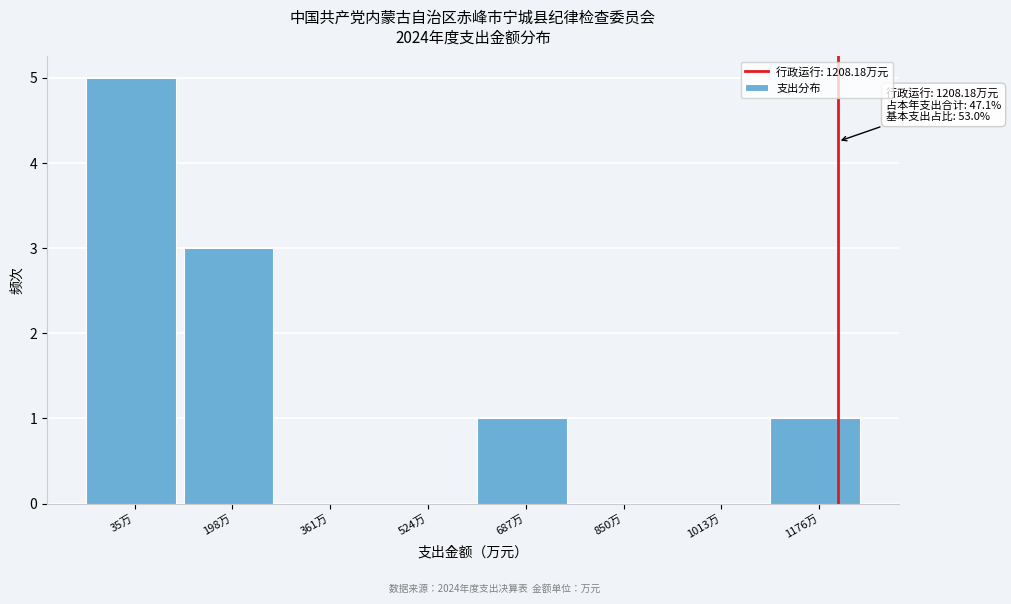

Which range on the x-axis has the tallest bar?

-40 to 120